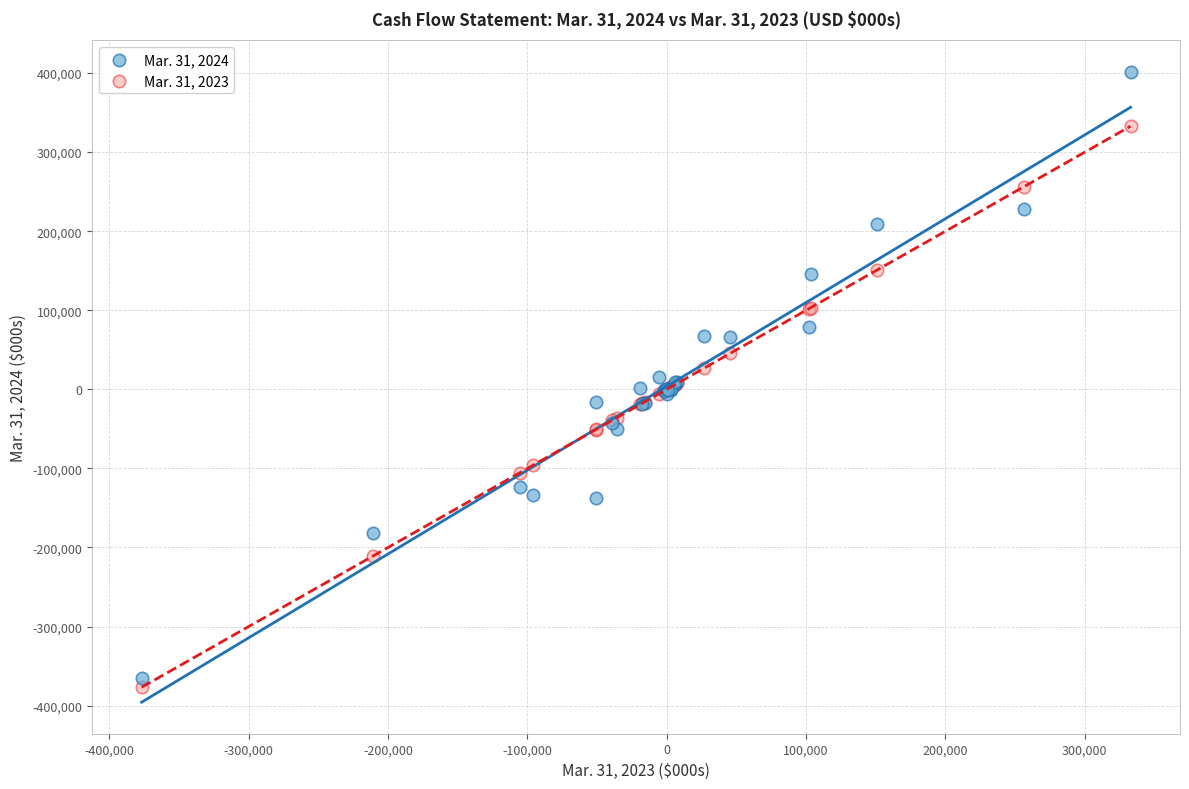

Which series reaches the maximum Y coordinate?

Mar. 31, 2024